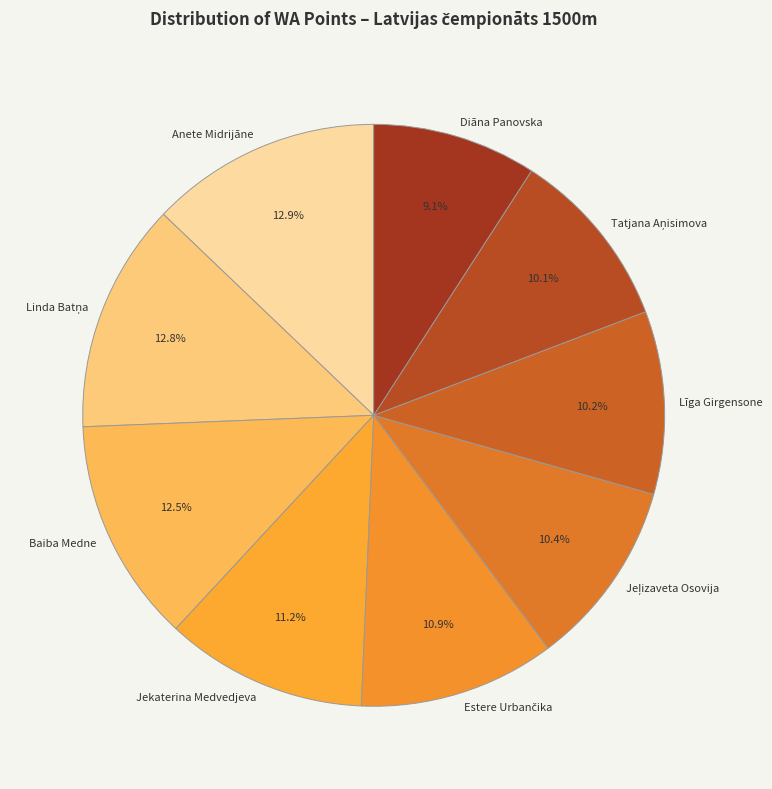

What is the ratio of the value at Diāna Panovska to the value at Līga Girgensone?

0.9